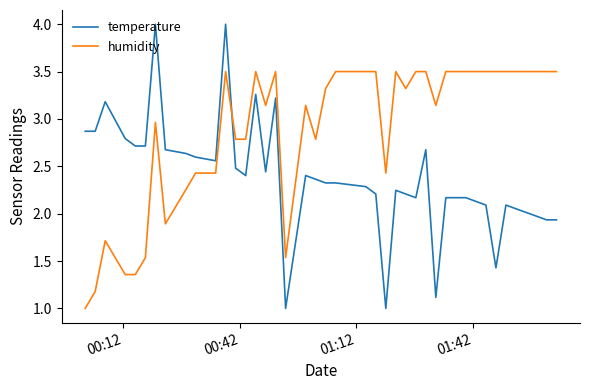

True or false: temperature has more than 1 interior local peaks.

True